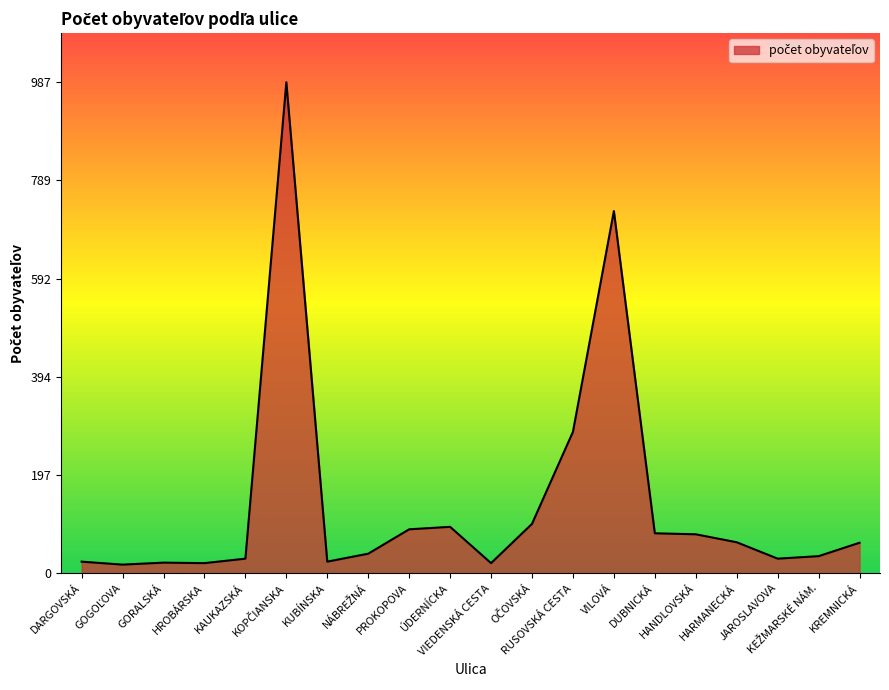

What is the maximum value shown in the chart?

987